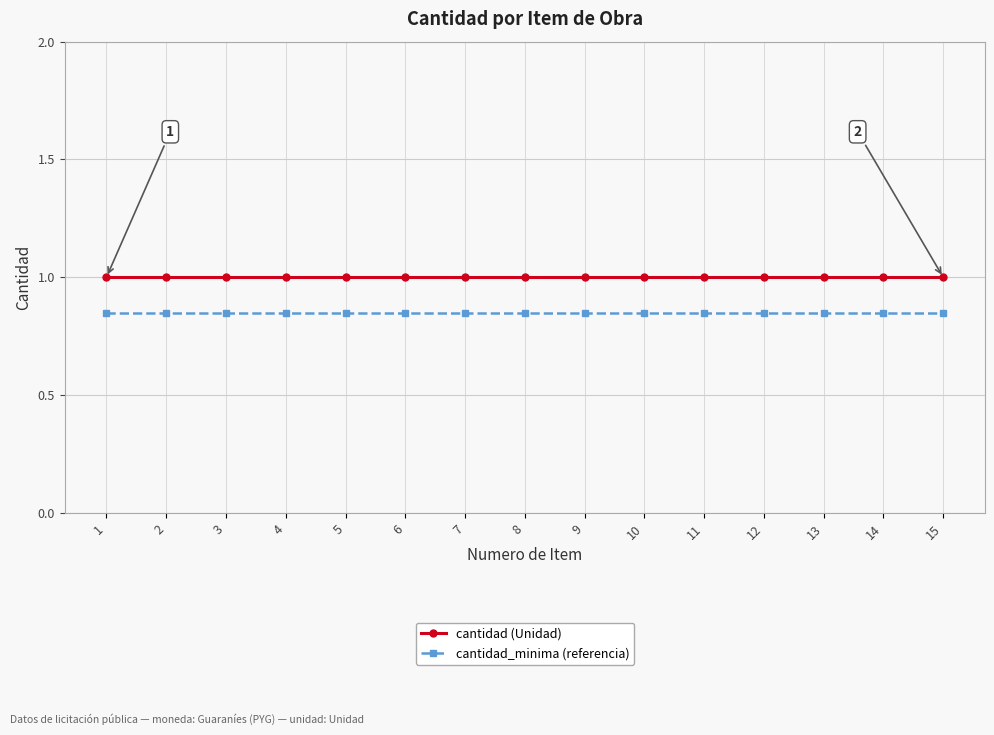

True or false: cantidad_minima (referencia) and cantidad (Unidad) cross at least once.

False